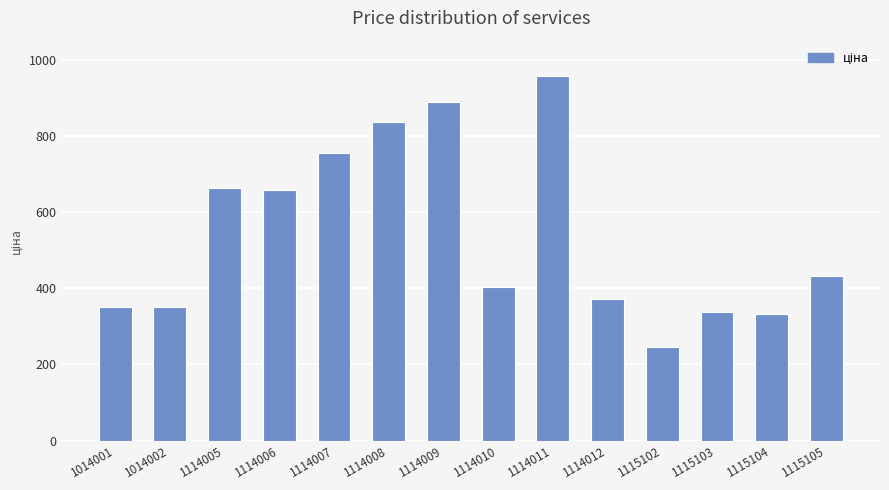

Is it true that the value at 1115104 is 555?

False